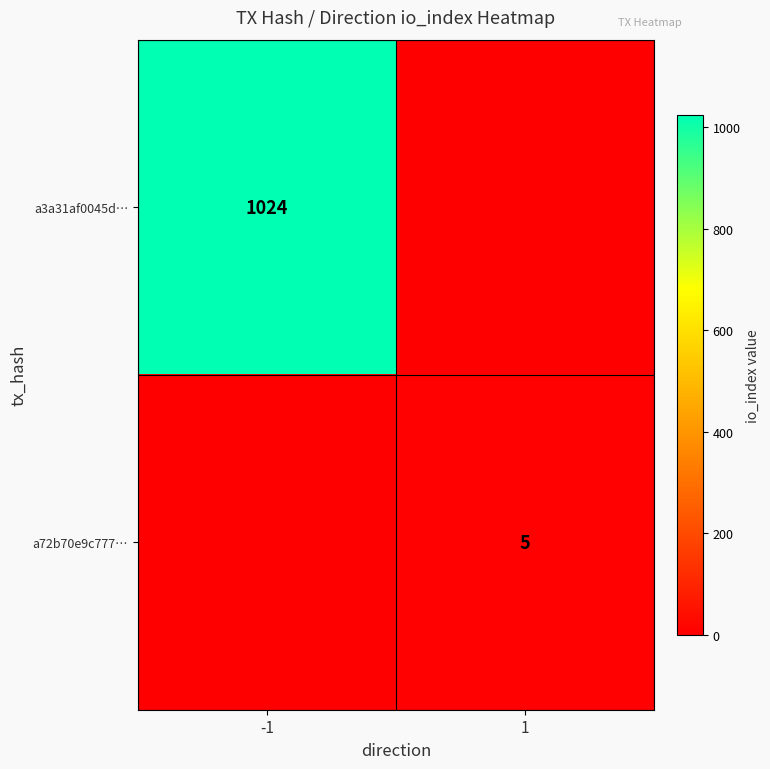

Is it true that a3a31af0045d… equals 1024 at -1?

True